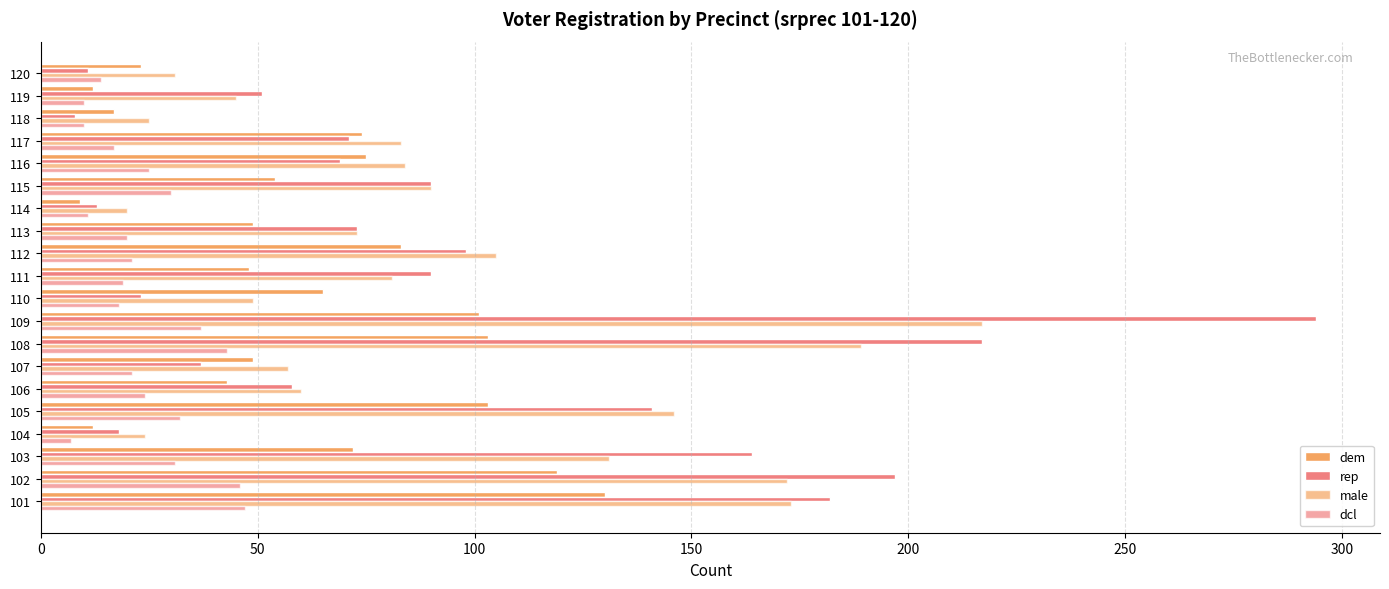

How many data points does each series have?

20